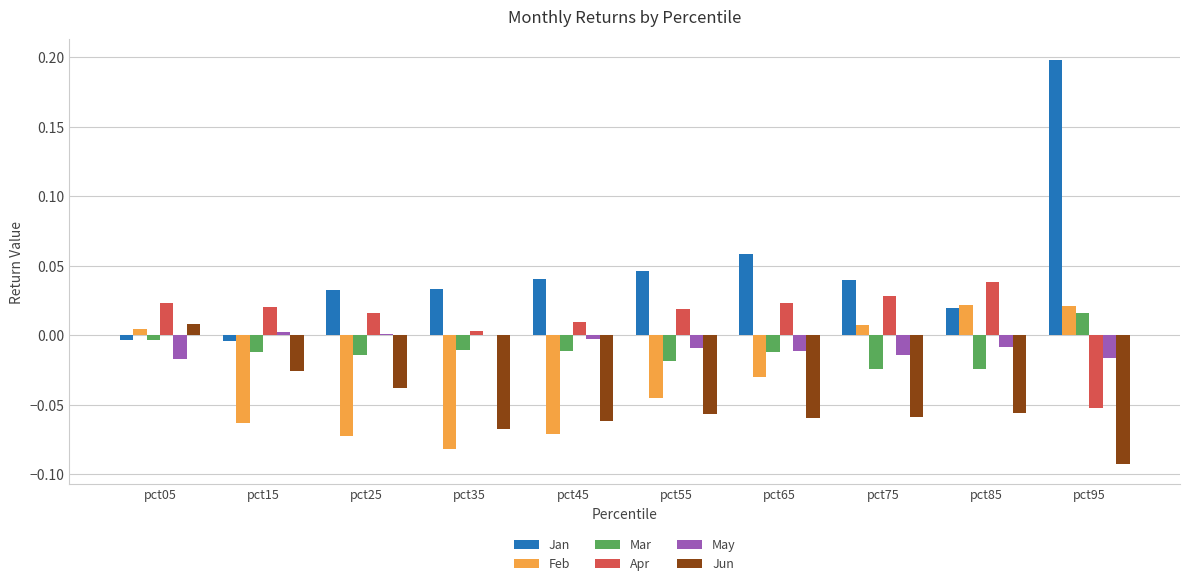

How many series are shown in this chart?

6